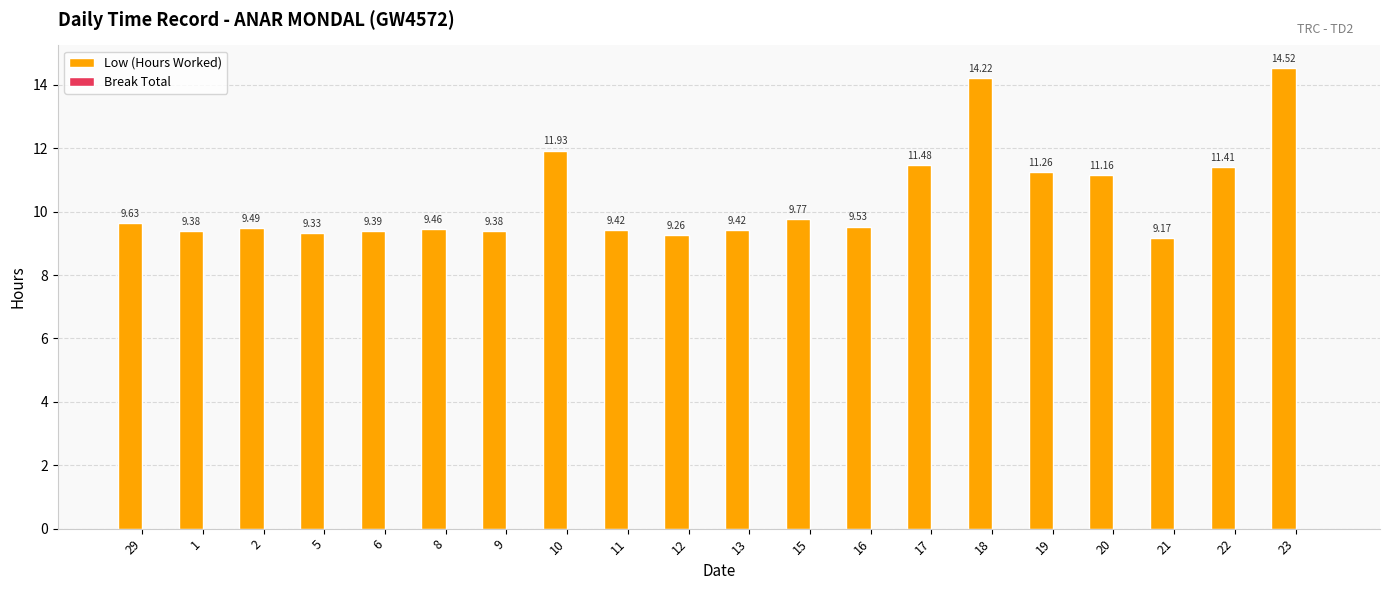

Between 13 and 16, which is larger?

16